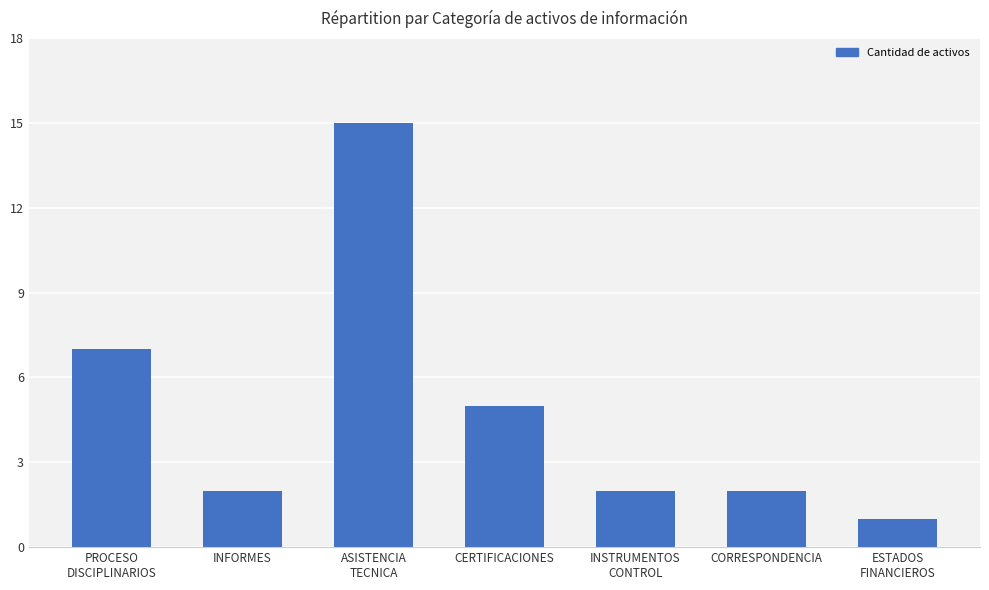

The chart shows a value of 15 at ASISTENCIA
TECNICA. True or false?

True